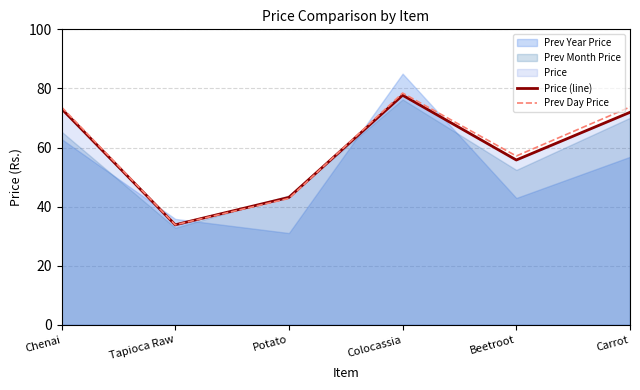

List the labels in order of Price (line) value, smallest first.

Tapioca Raw, Potato, Beetroot, Carrot, Chenai, Colocassia